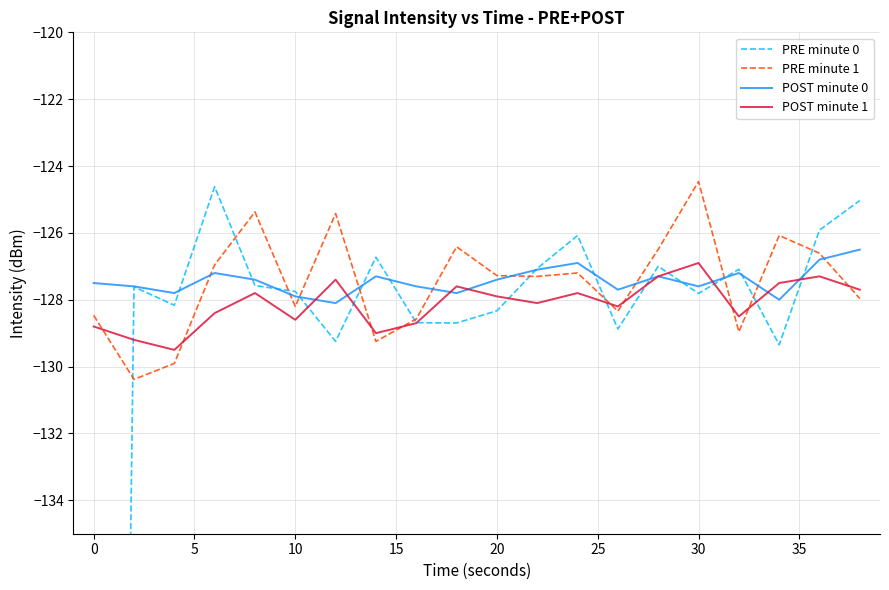

The value of POST minute 1 at 30 is -210.7. True or false?

False